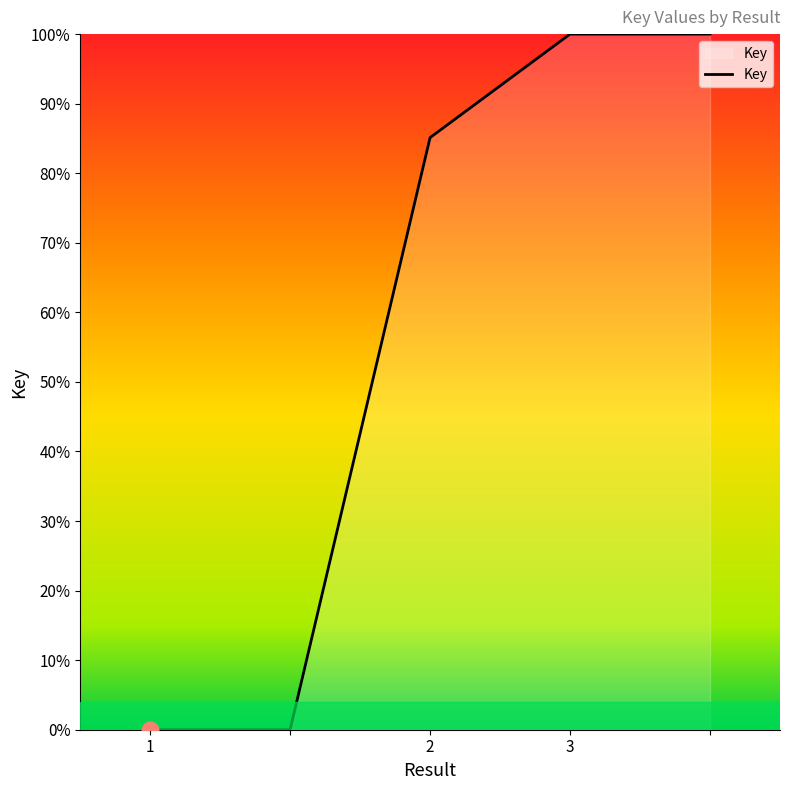

How many categories are shown in the chart?

5